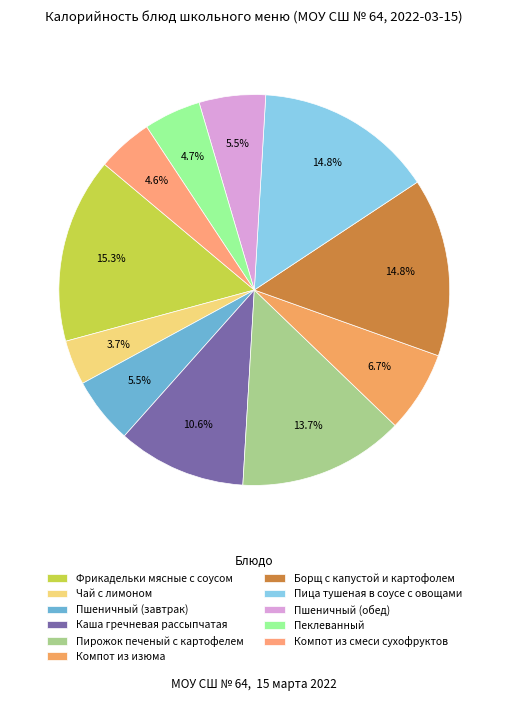

Count the number of slices in the pie.

11